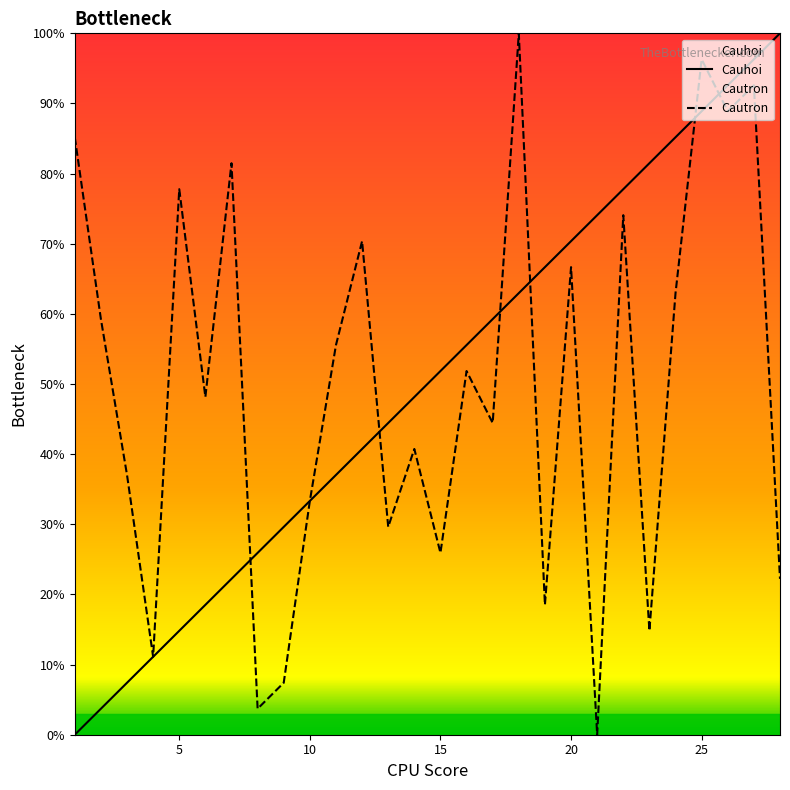

What value does the Cautron series have at 27?

92.6